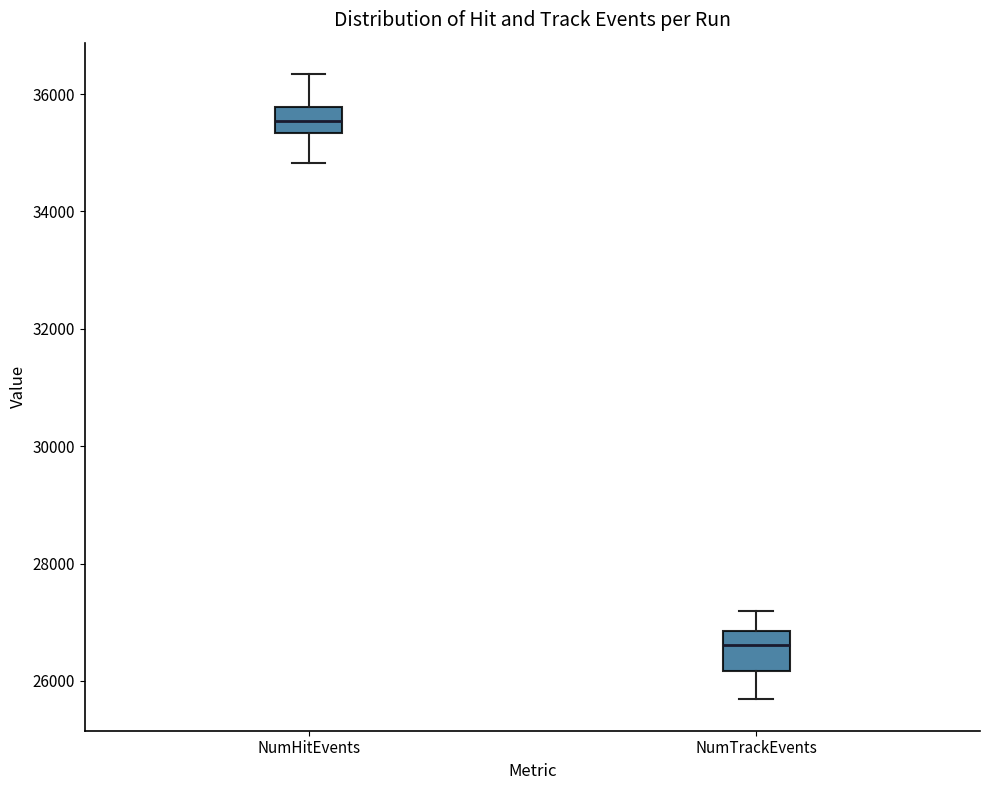

Which box's median line is the lowest?

NumTrackEvents